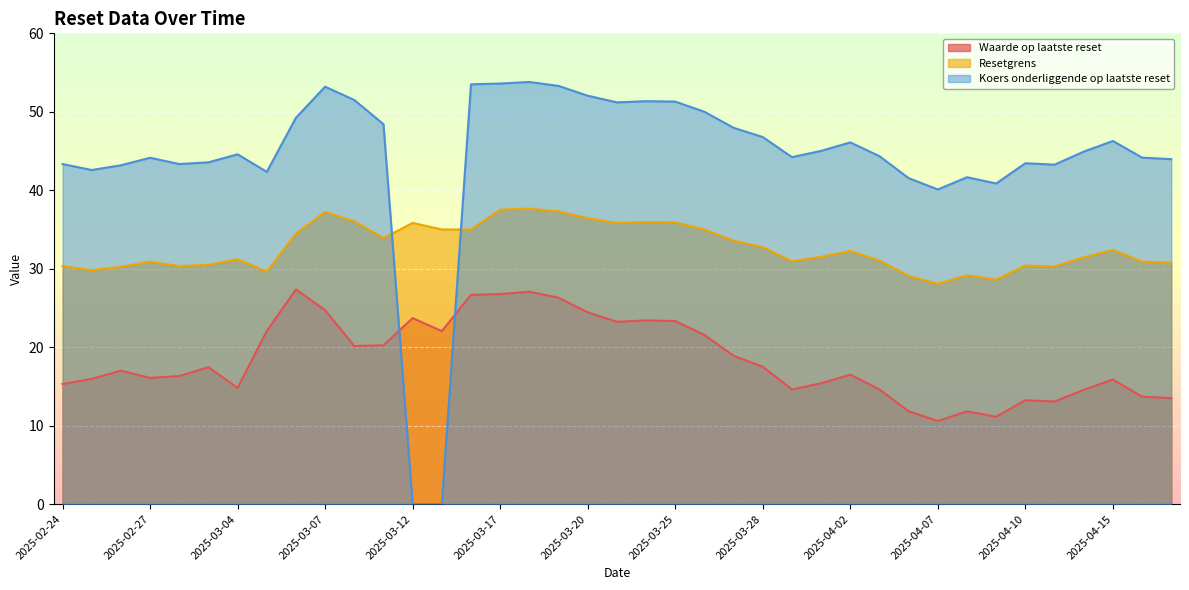

Which category has the lowest value across all series?

2025-03-13